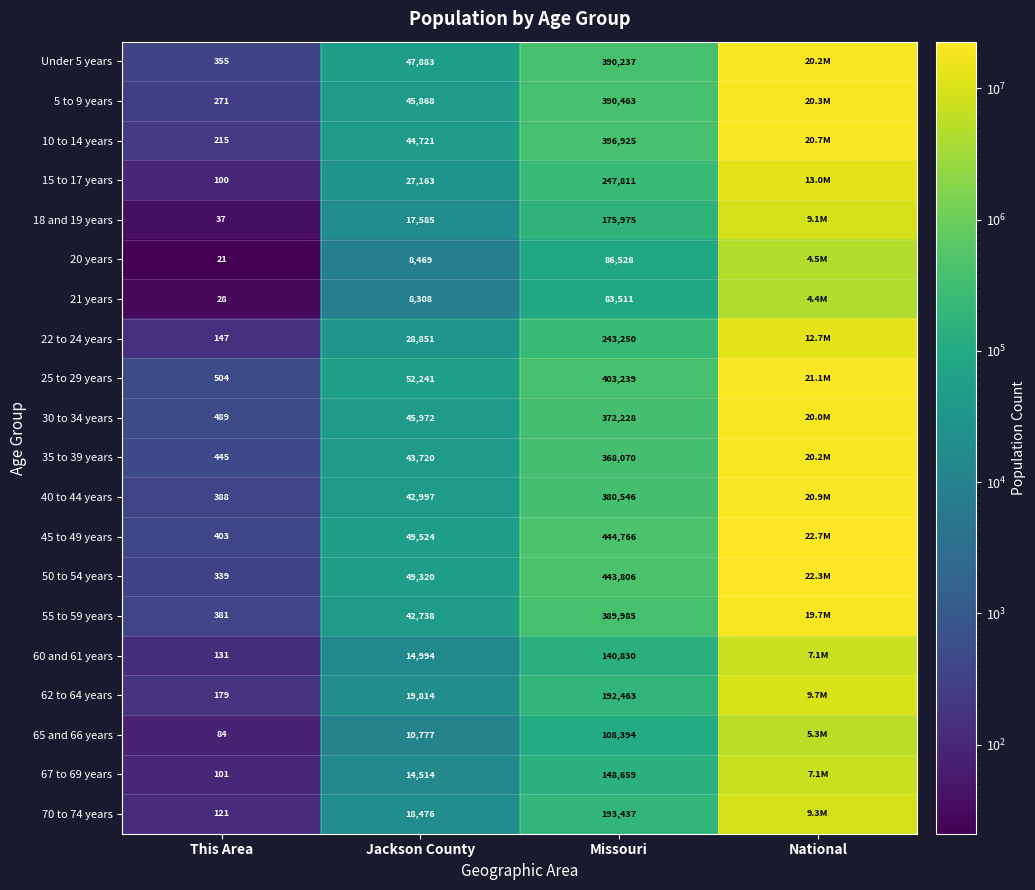

What is the total value across all series at This Area?

4739